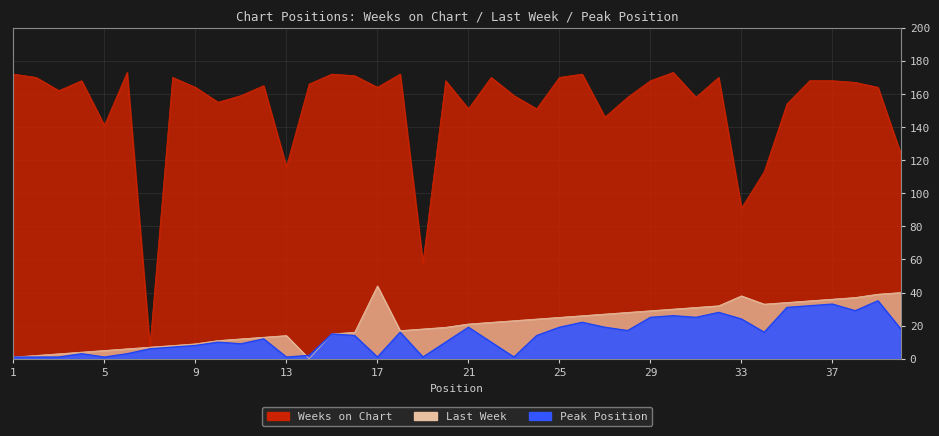

How many values in the Weeks on Chart series are below 165?

20